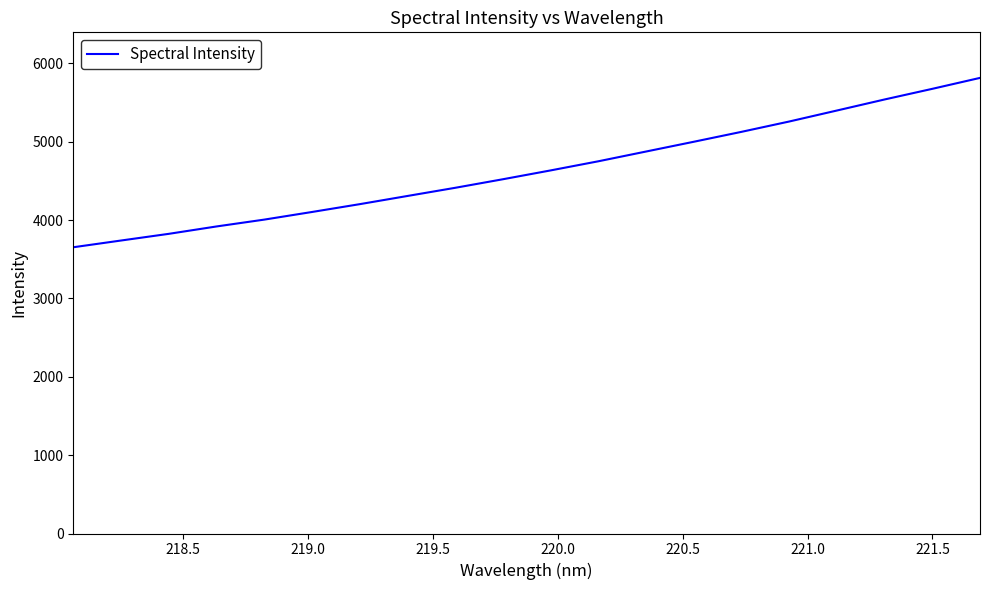

What is the greatest value displayed?

5814.5